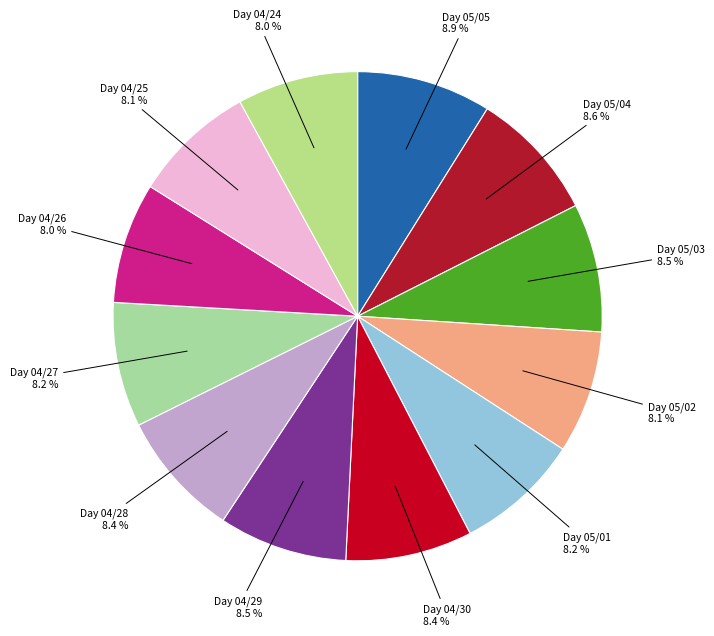

Count the number of slices in the pie.

12